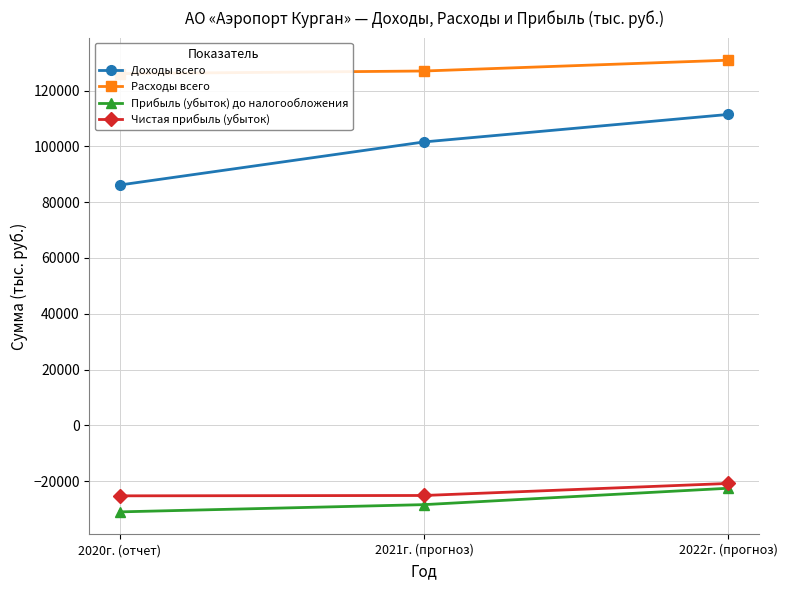

List the series in order of their peak value, lowest first.

Прибыль (убыток) до налогообложения, Чистая прибыль (убыток), Доходы всего, Расходы всего